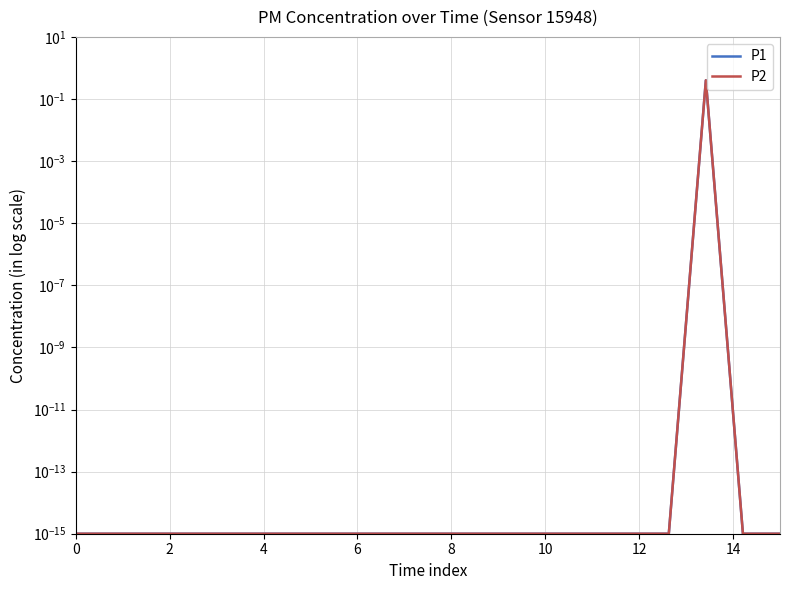

The P1 series shows 0.0 at 0. True or false?

True